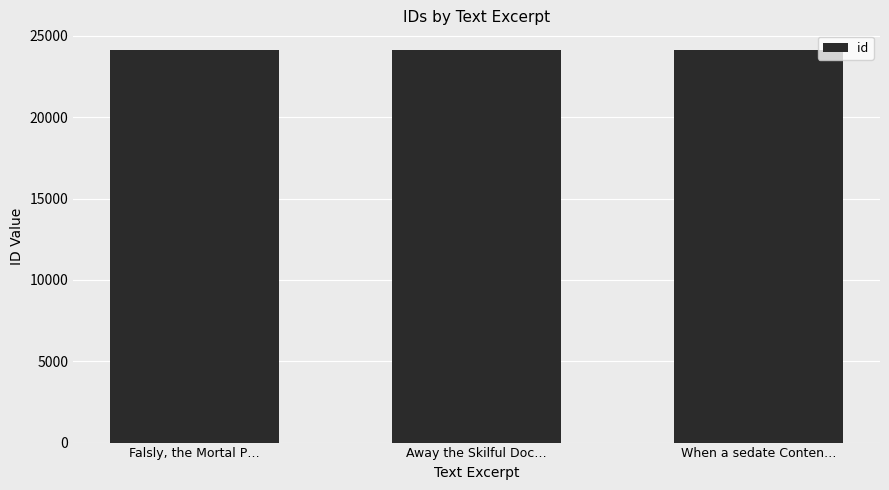

Approximately how many times larger is the value at Away the Skilful Doc… compared to When a sedate Conten…?

1.0